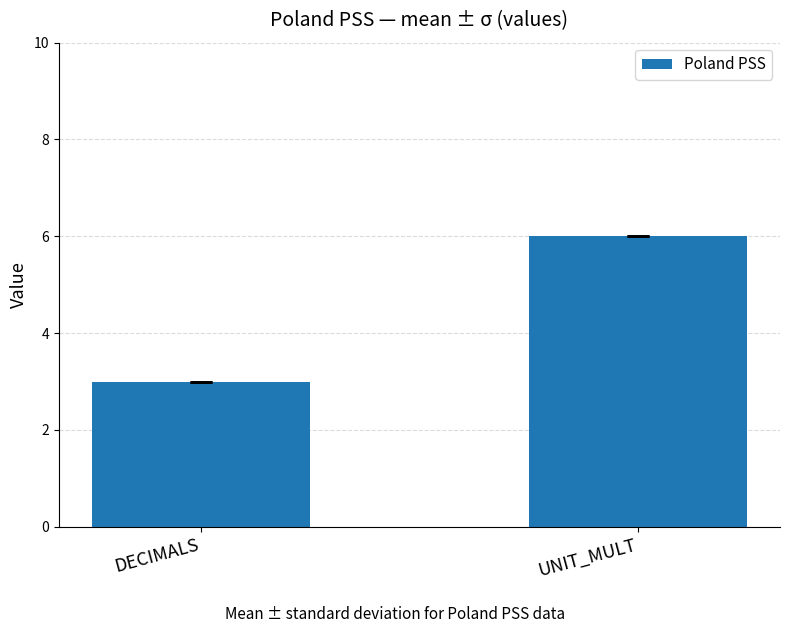

What is the sum of all values?

9